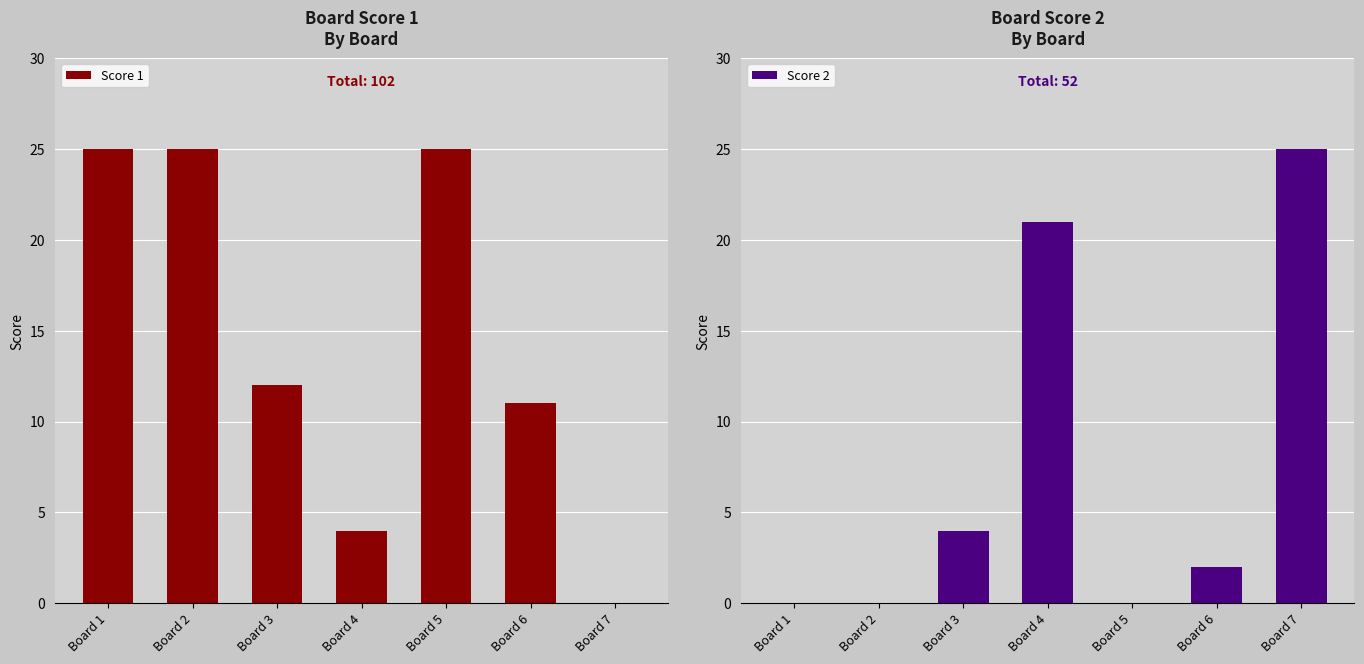

Which has a higher value, Board 7 or Board 6?

Board 6